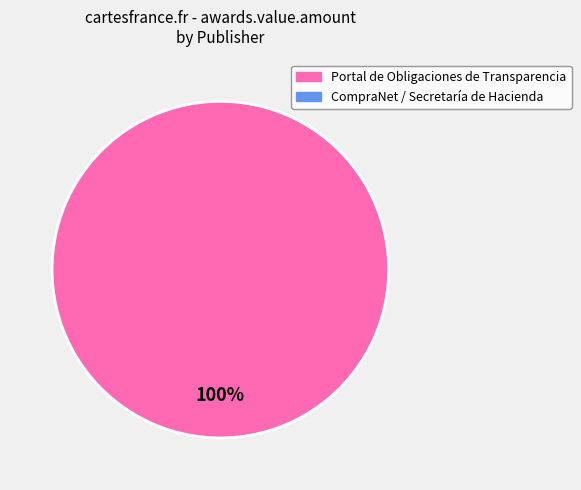

Is there a majority slice in this chart?

Yes